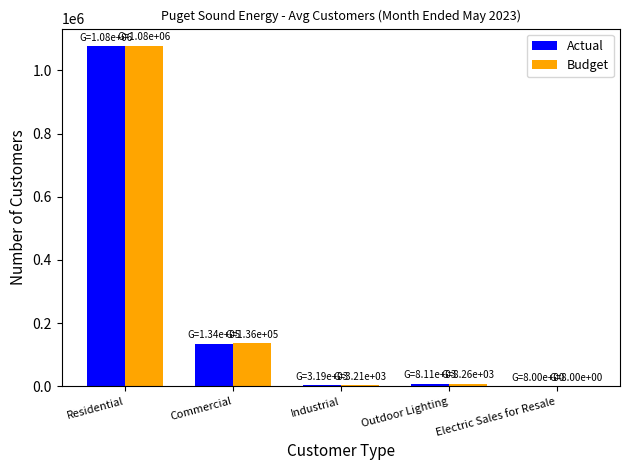

What is the average value of the Actual series?

244242